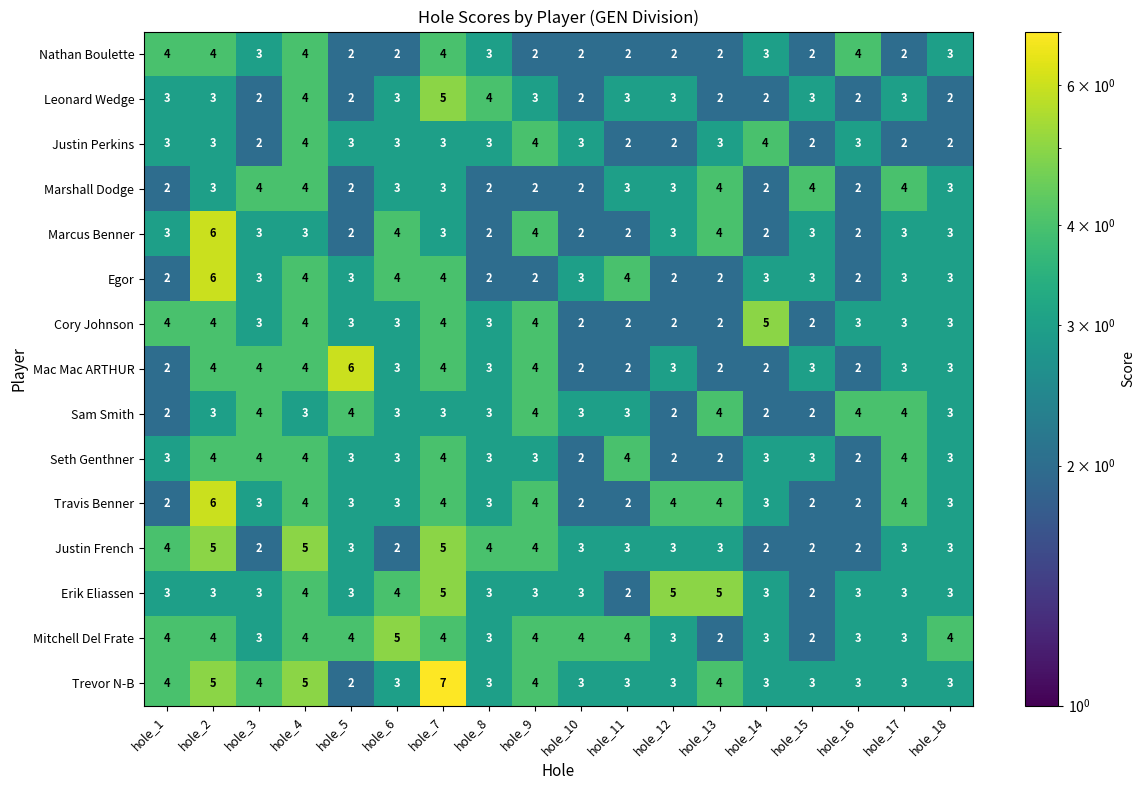

Where does the Travis Benner series first go above 3?

hole_2